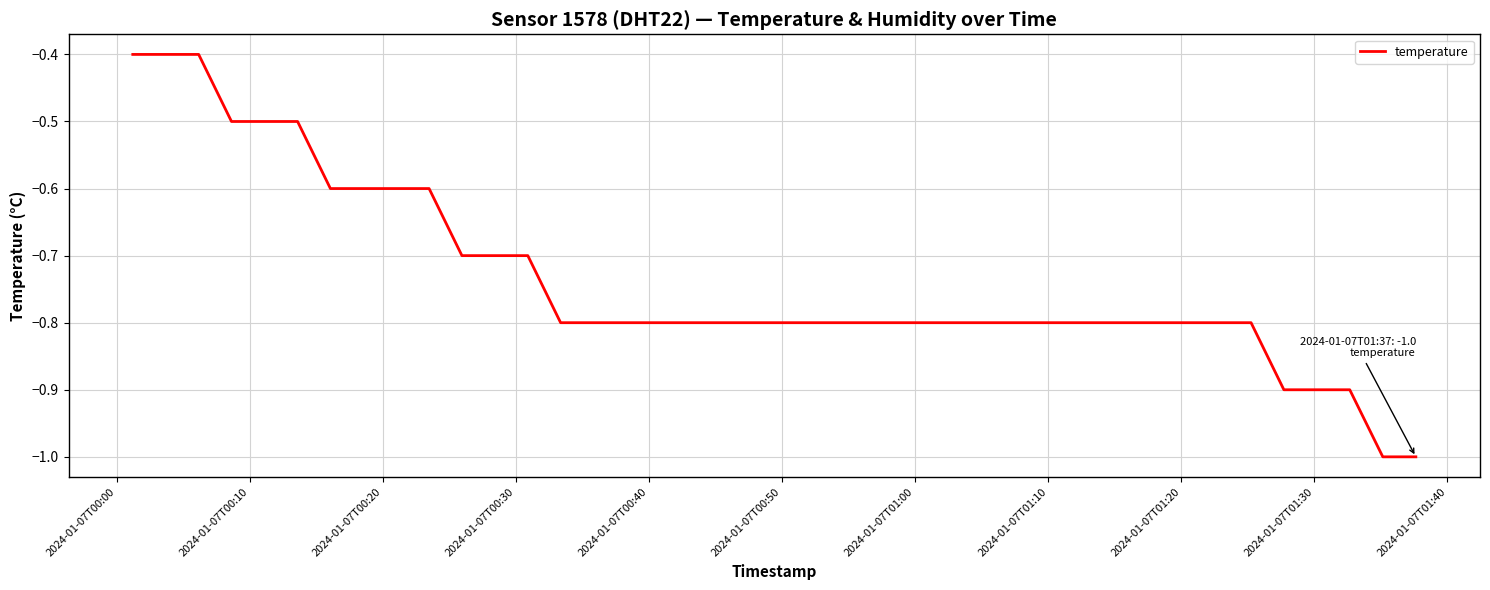

How many lines are shown in the chart?

1